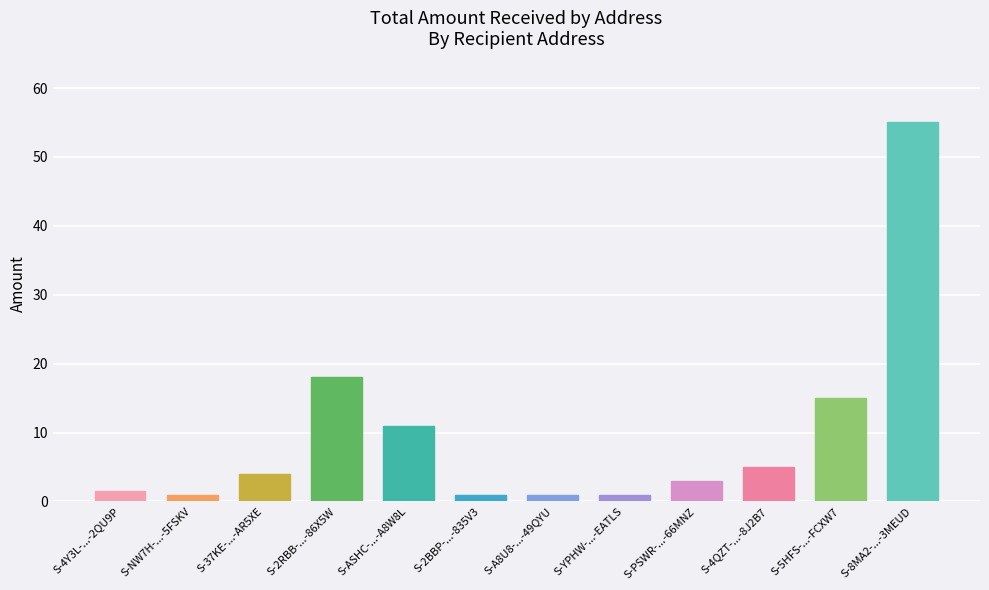

What is the change in value from S-2BBP-...-835V3 to S-8MA2-...-3MEUD?

+54.0